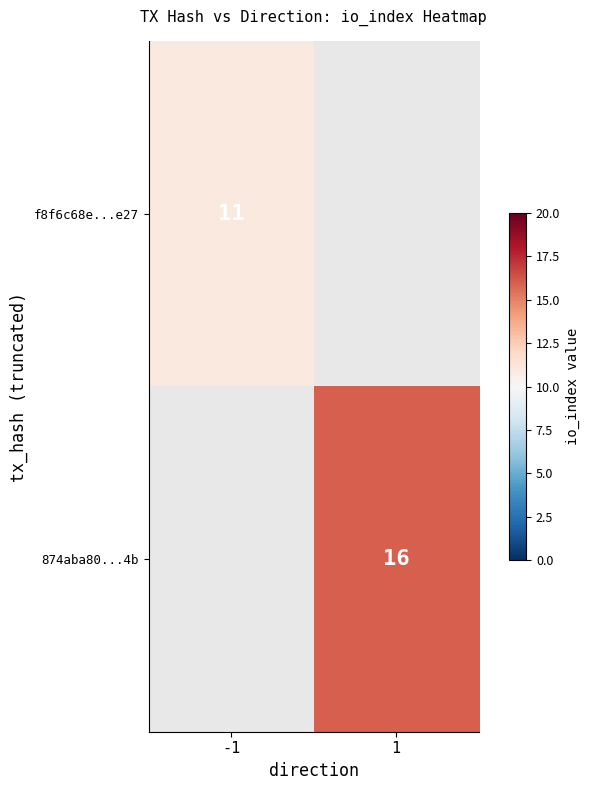

Is it true that f8f6c68e...e27 equals 11 at -1?

True